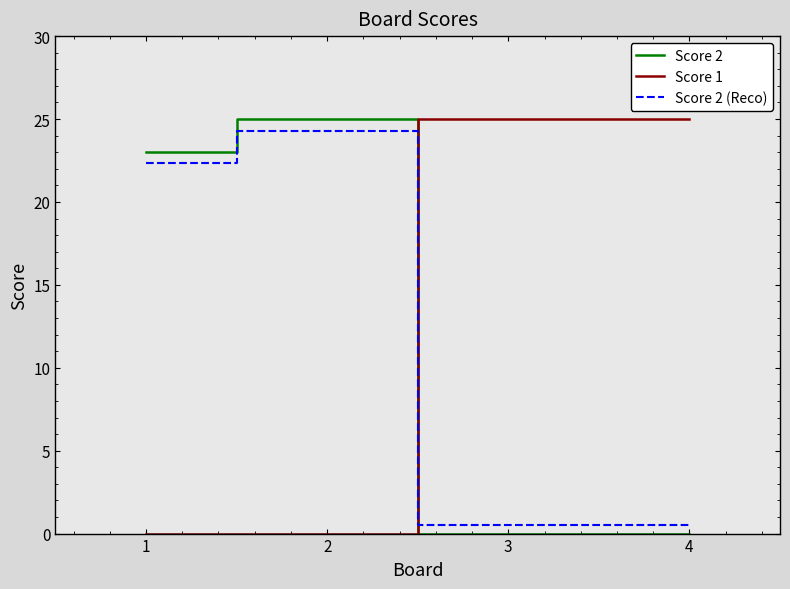

What is the average value of the Score 2 (Reco) series?

11.9